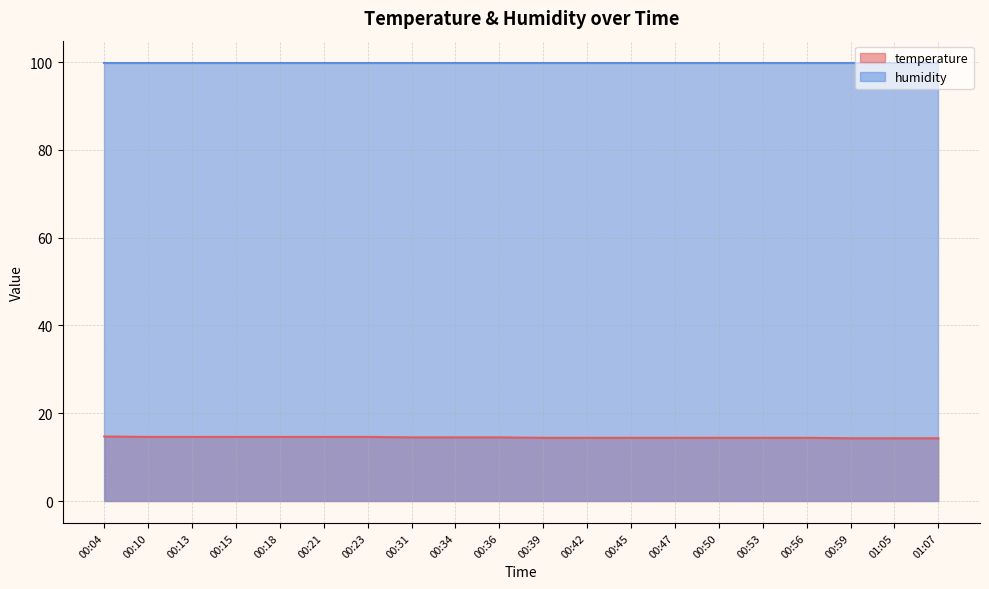

Which category has the highest value across all series?

00:04